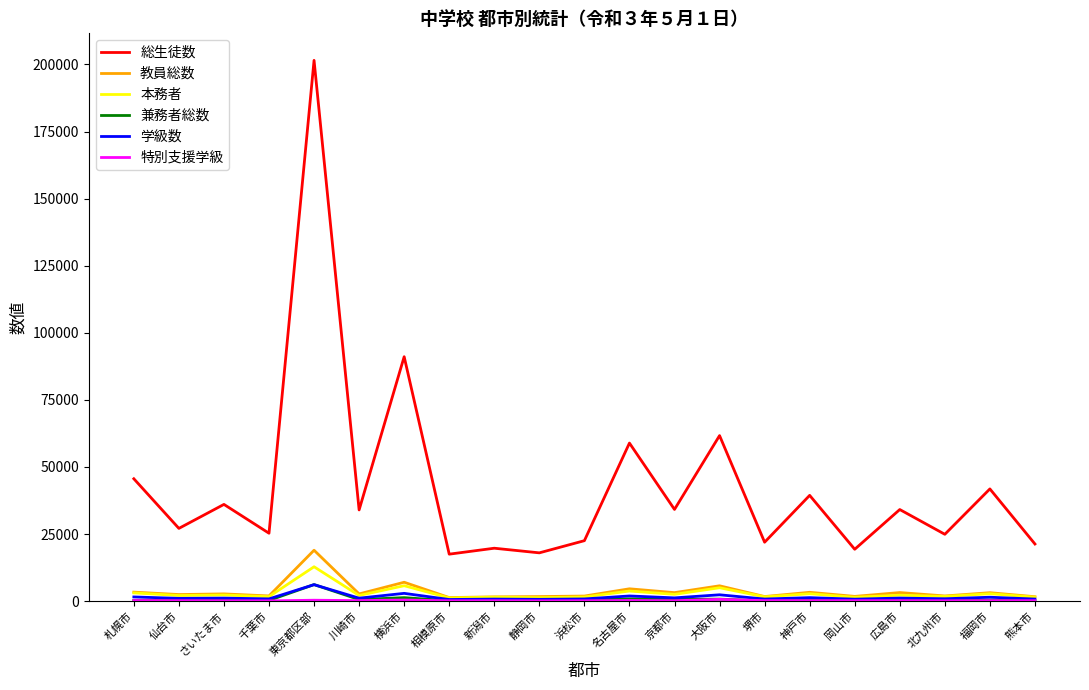

Is this an area chart (filled region under the line)?

No